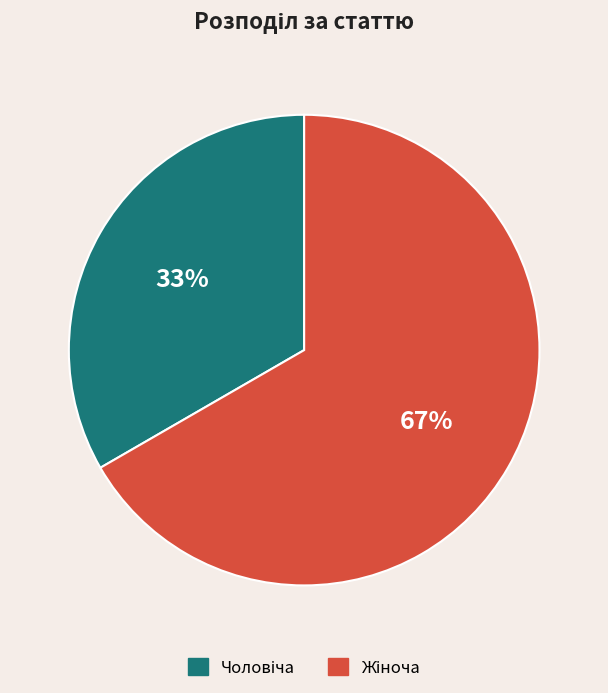

Is there any slice that represents more than half of the pie?

Yes